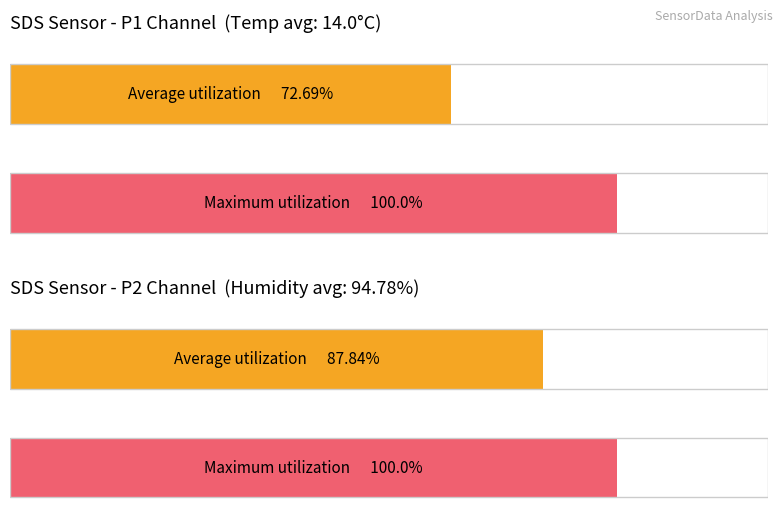

List the series in order of their overall mean, highest first.

Maximum utilization, Average utilization